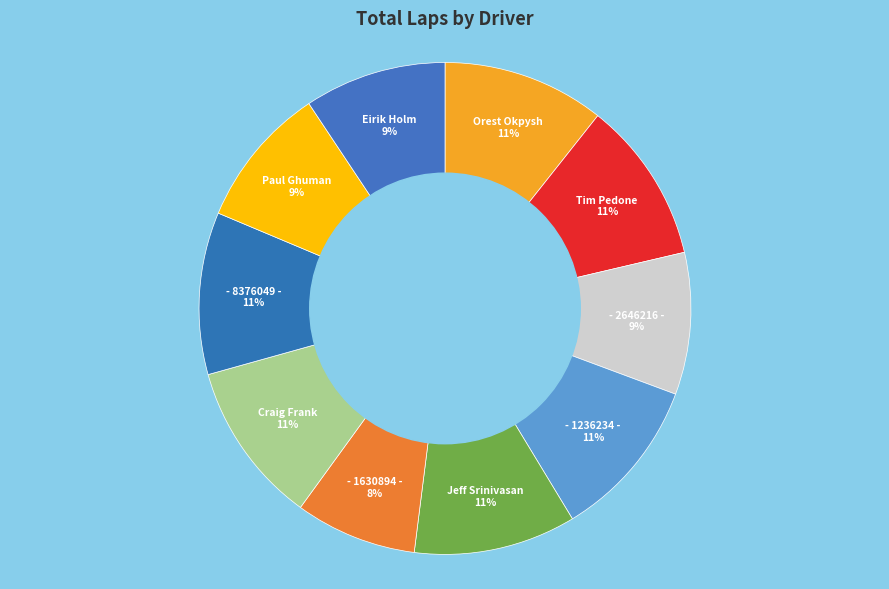

Count the number of slices in the pie.

10